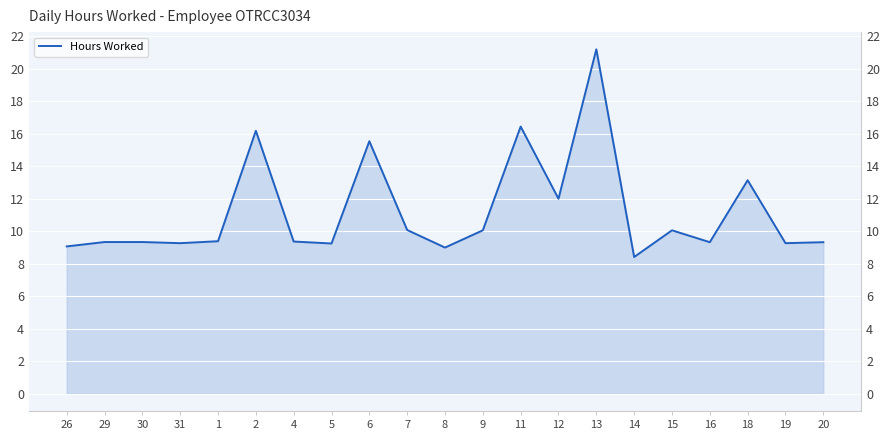

True or false: the data has more than 0 interior local peaks.

True